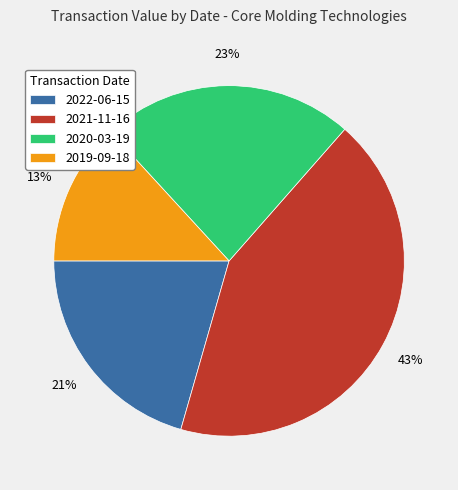

How many segments does this pie chart have?

4